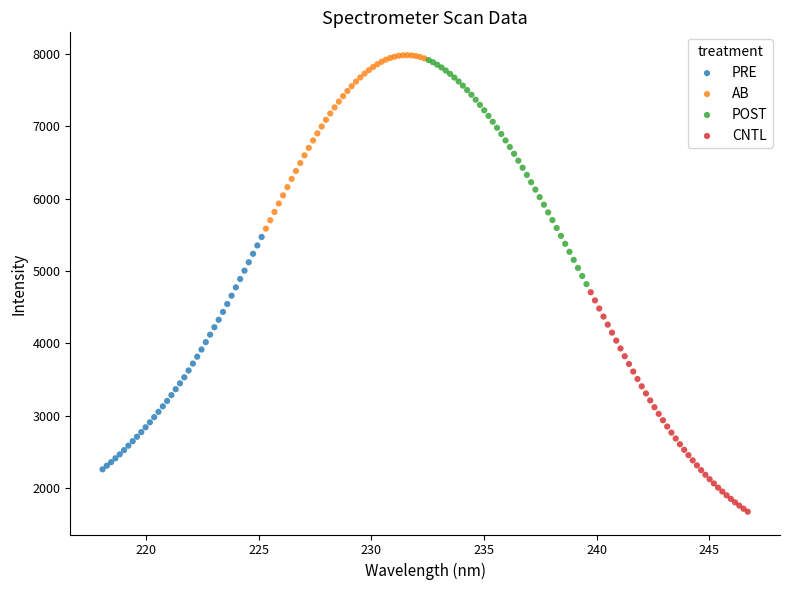

Which series contains the lowest Y value?

CNTL